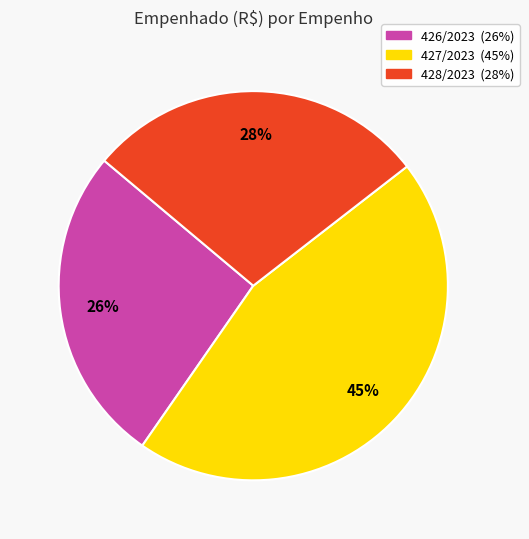

Do 426/2023 and 427/2023 together represent more than half of the pie?

Yes